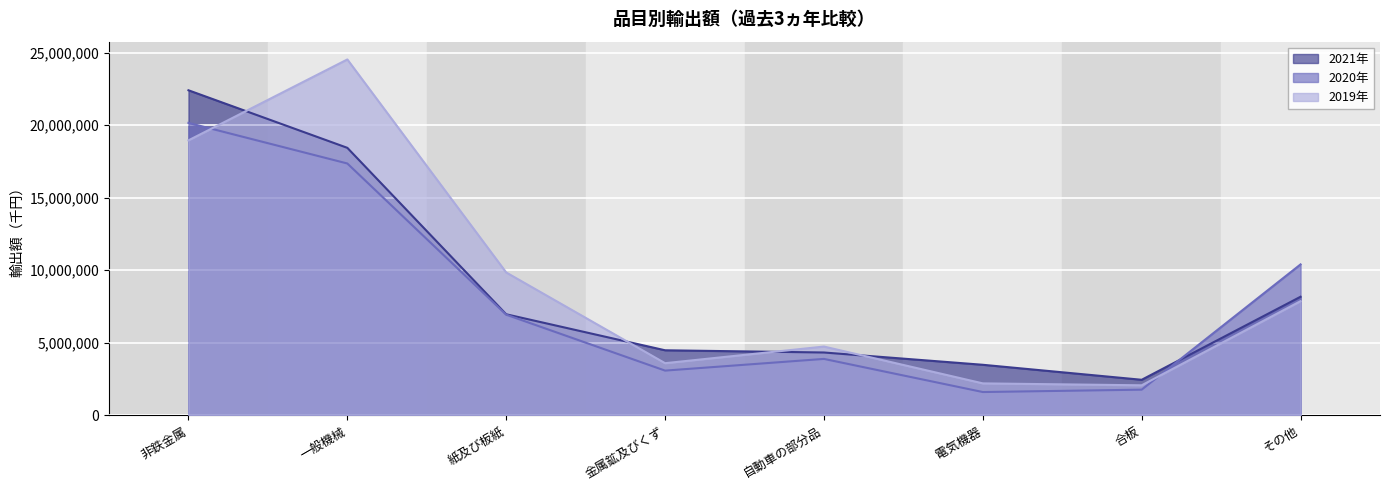

What is the approximate value of 2020年 at 金属鉱及びくず?

3078905